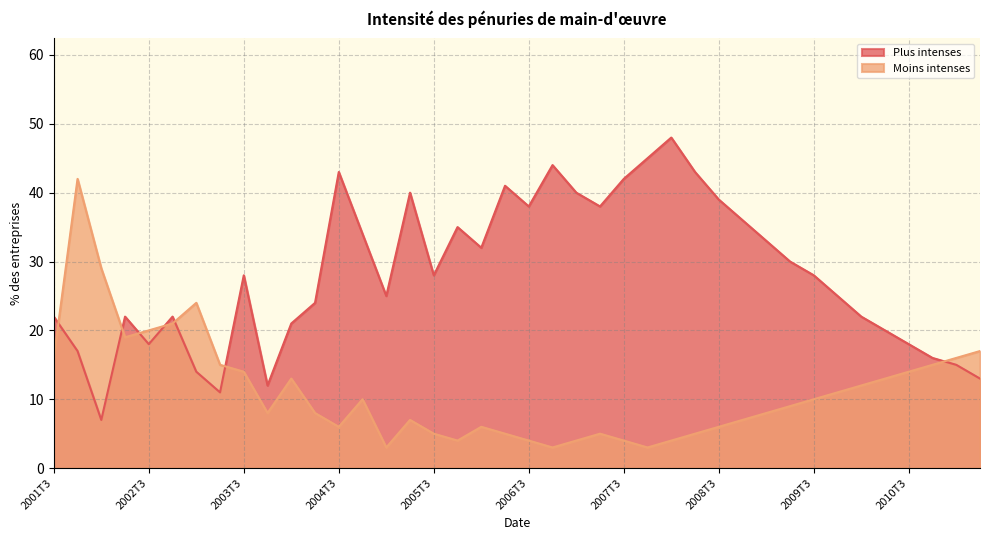

What position from the left is 2007T1?

23